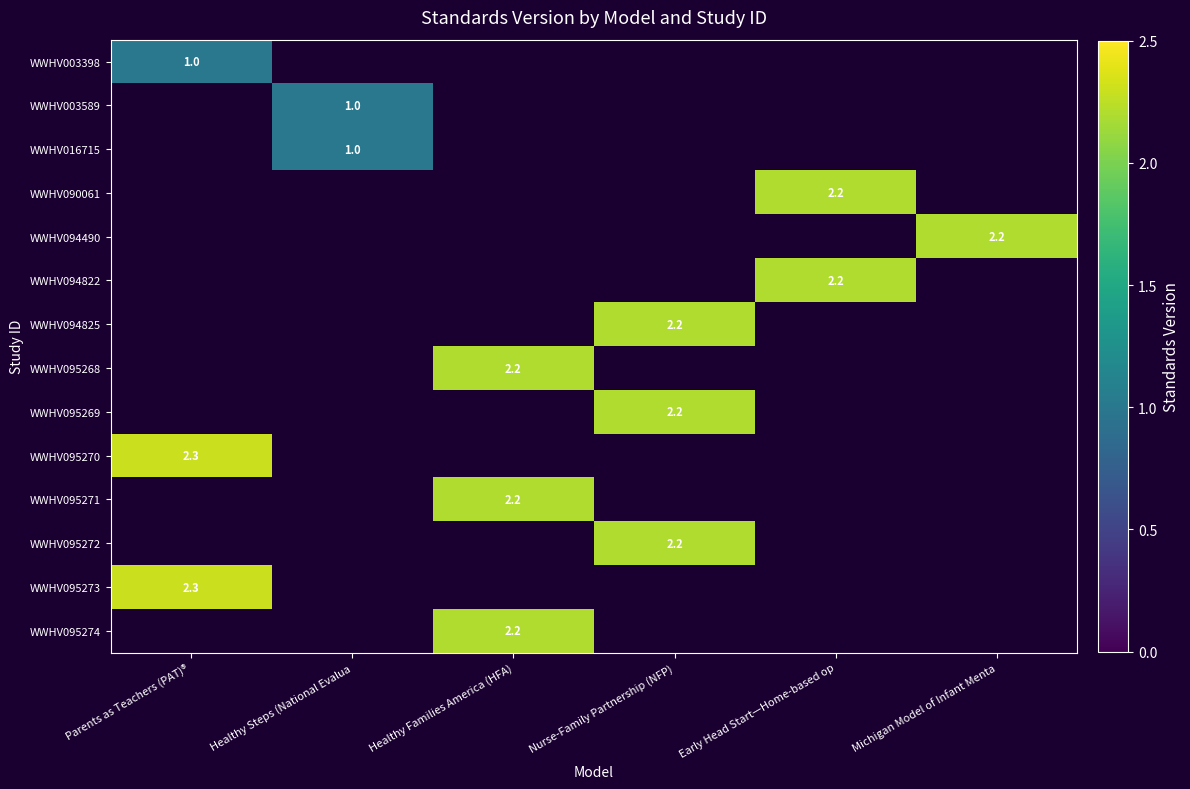

True or false: WWHV094490 has a value of 3.2 at Michigan Model of Infant Menta.

False